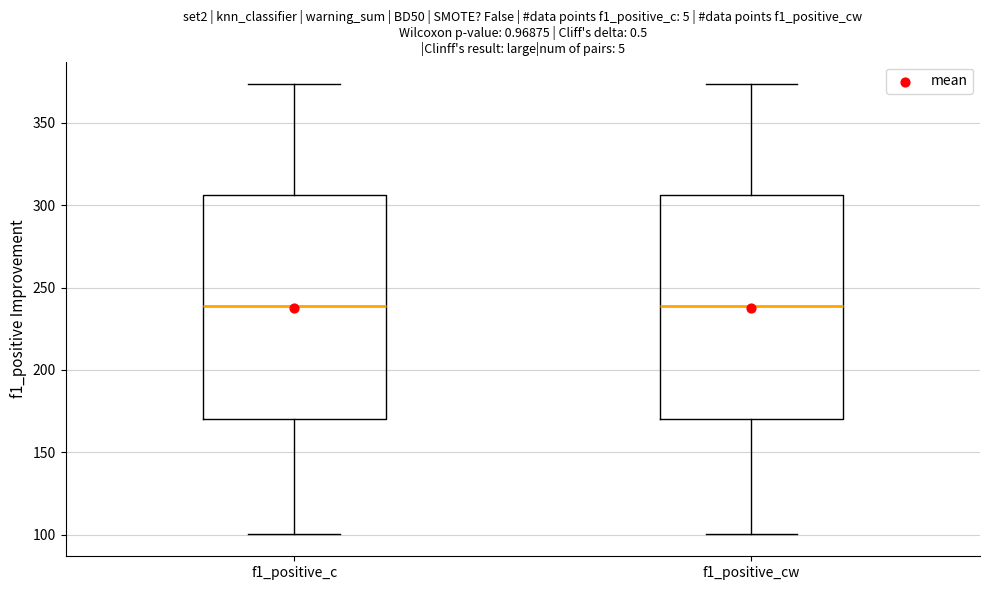

Reading left to right, transcribe this box plot: for each box, give where its median line is, the range the box spans, and where its two whiskers end, as read against the y-axis. The values are not printed on the chart, so give them approximately, as read against the axis.

f1_positive_c: median 240, box 170 to 305, whiskers 100 to 375
f1_positive_cw: median 240, box 170 to 305, whiskers 100 to 375